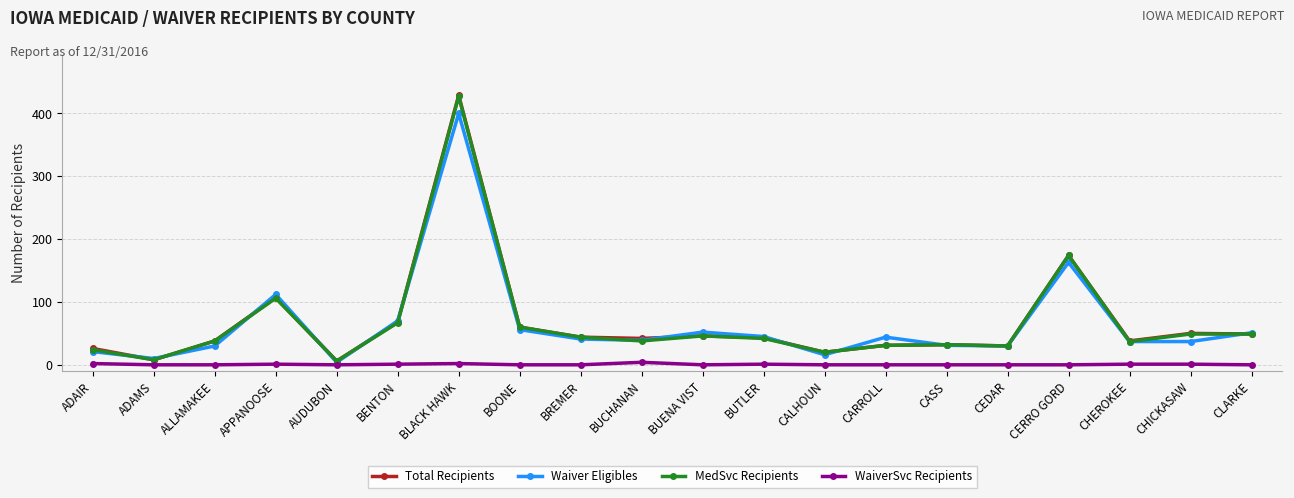

Which series has the widest spread of values?

Total Recipients